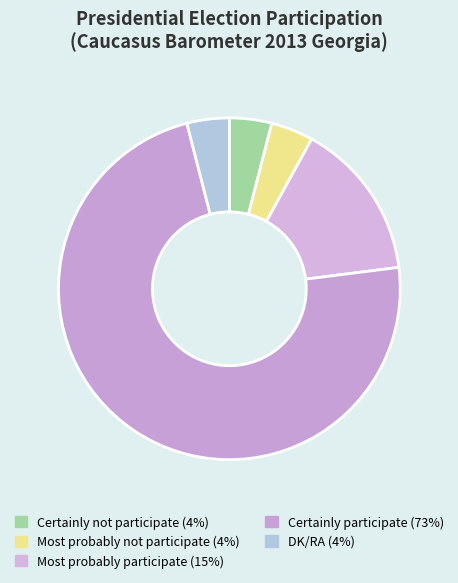

Does Certainly participate represent more than half of the total?

Yes